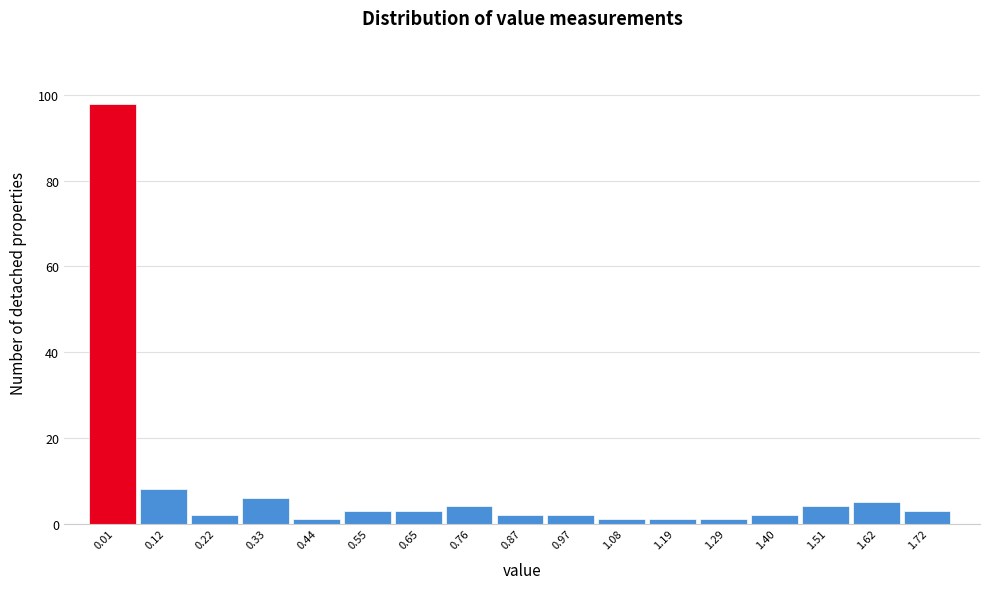

Reading left to right, what are all the values shown in this chart?

0.01=98	0.12=8	0.22=2	0.33=6	0.44=1	0.55=3	0.65=3	0.76=4	0.87=2	0.97=2	1.08=1	1.19=1	1.29=1	1.40=2	1.51=4	1.62=5	1.72=3